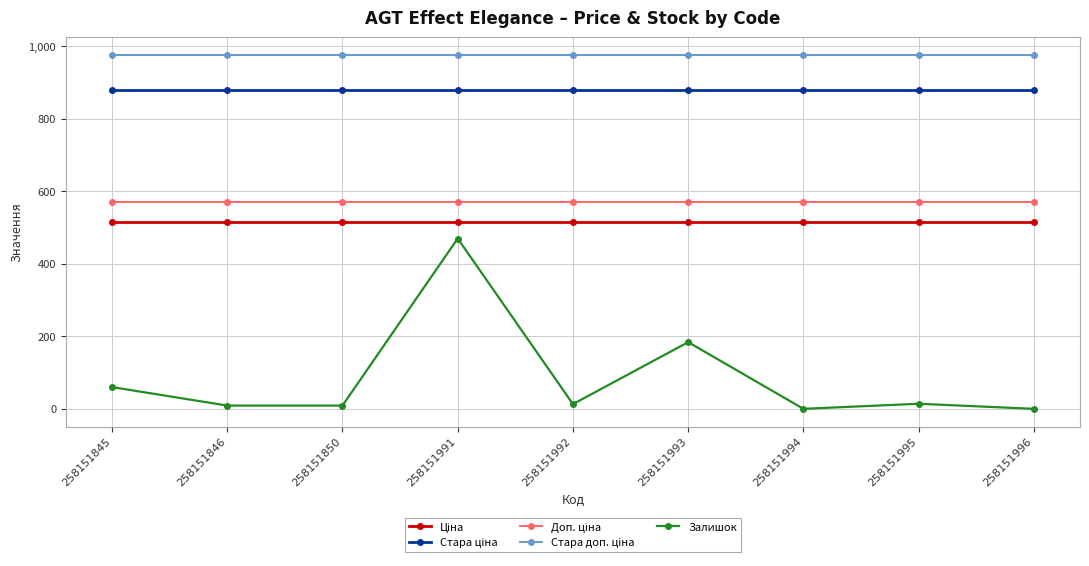

At which category is the sum across all series the highest?

258151991